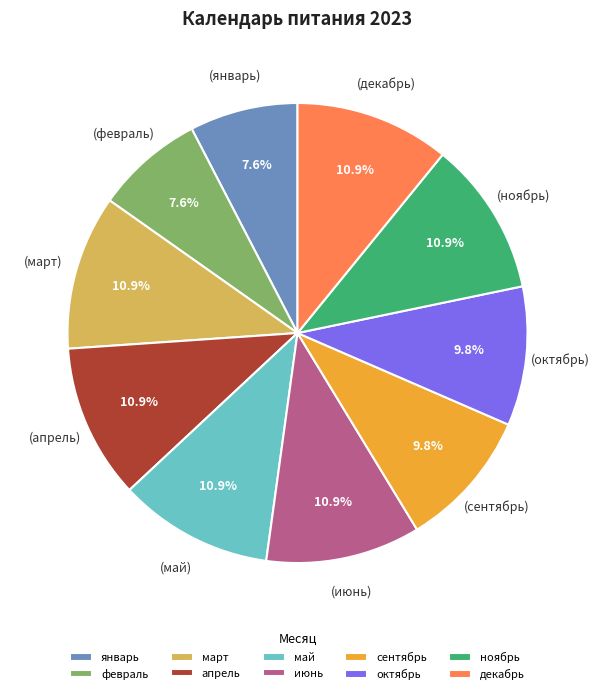

To the nearest percent, what is the combined percentage of июнь and май?

22%